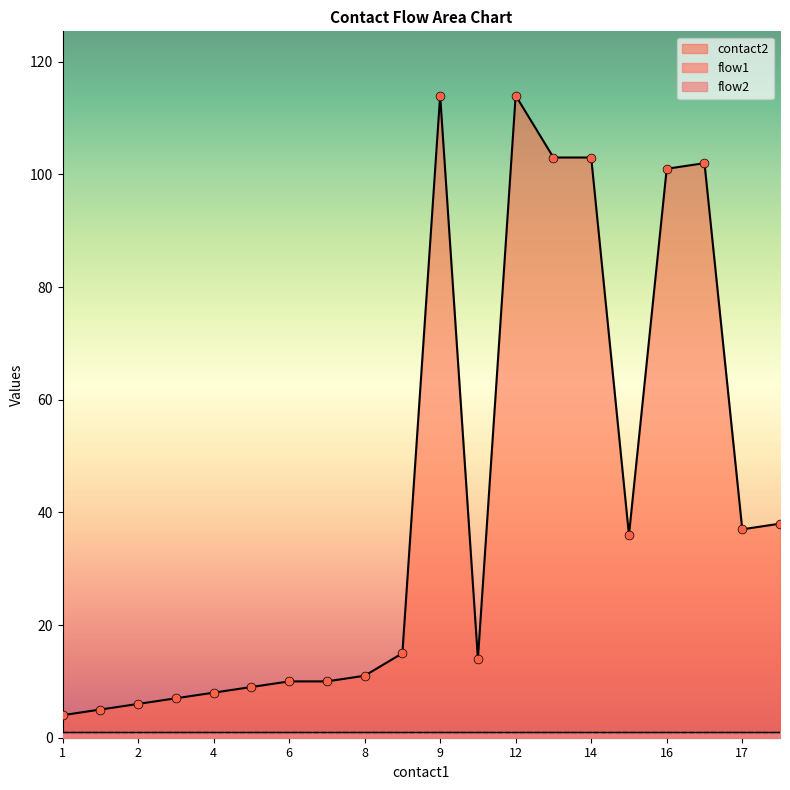

At how many categories does at least one series exceed 102?

4